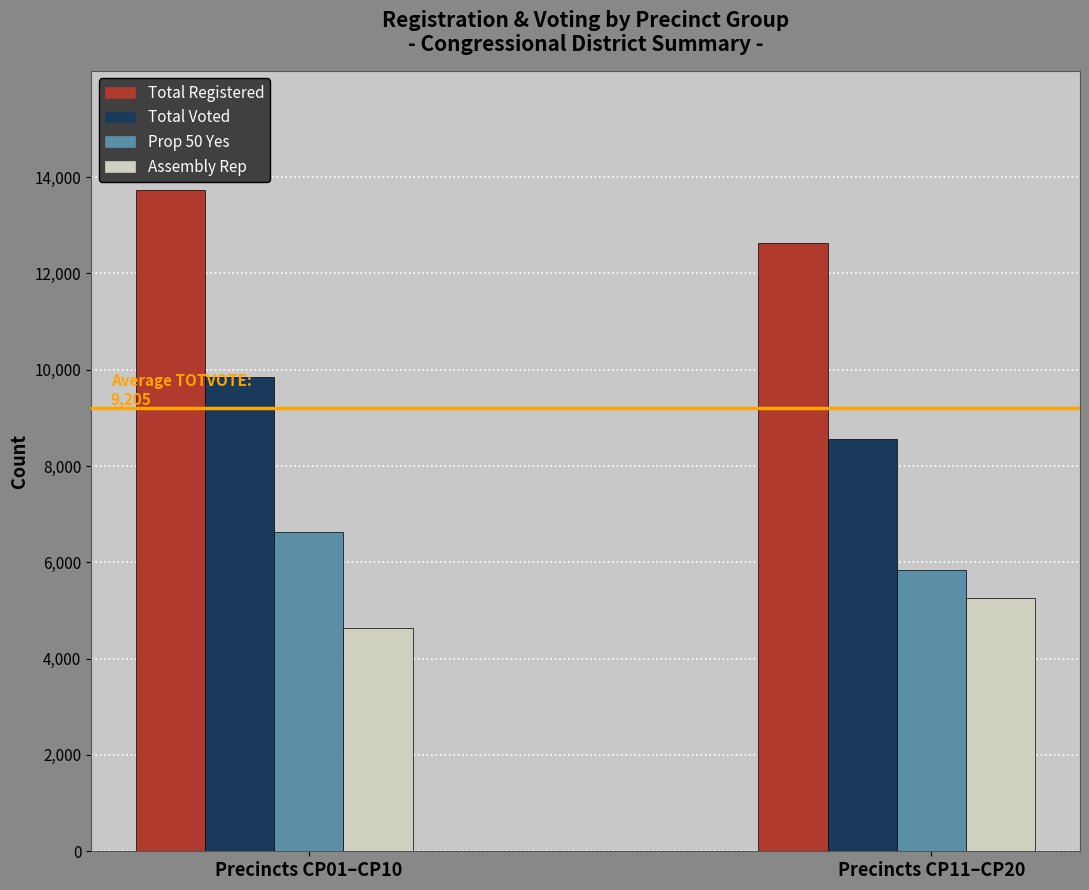

What is the sum of all Prop 50 Yes values?

12470